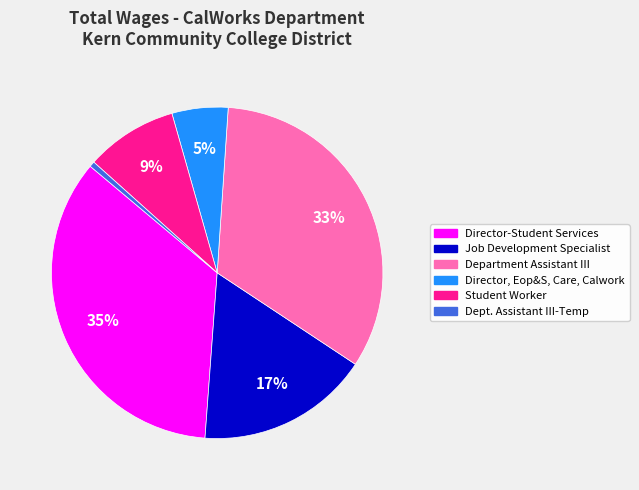

Does Dept. Assistant III-Temp account for over 50% of the chart?

No